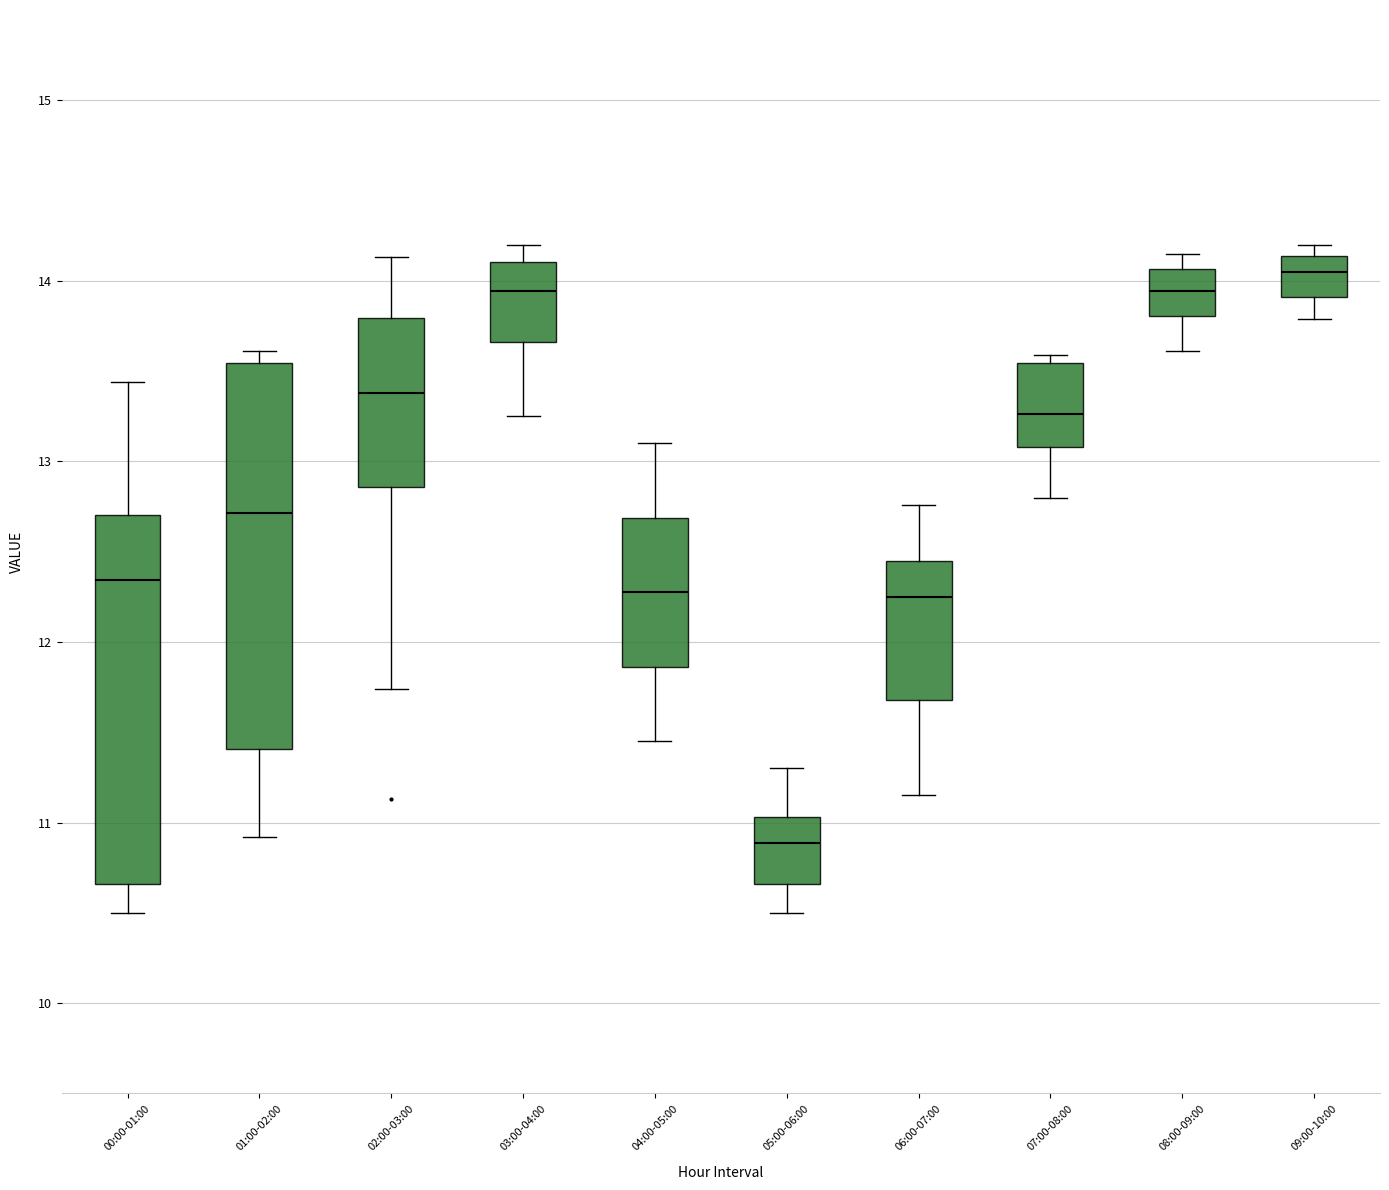

Where is the lower edge of the box for 02:00-03:00 on the y-axis? The values are not printed on the chart, so give them approximately, as read against the axis.

12.9